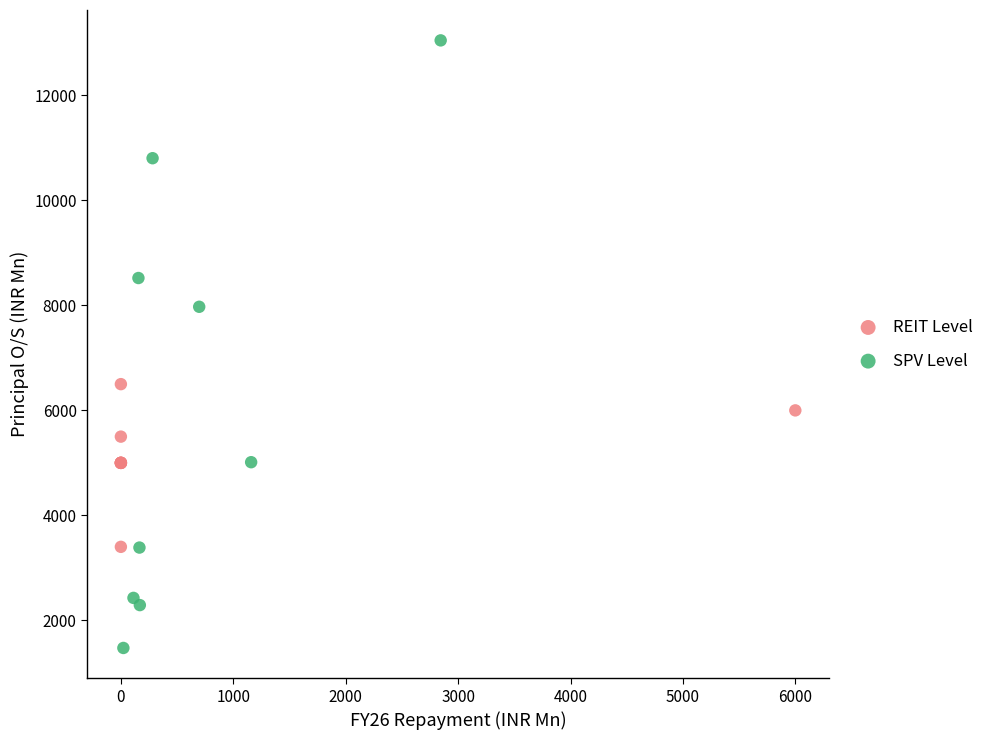

Which series has the widest spread of Y values?

SPV Level